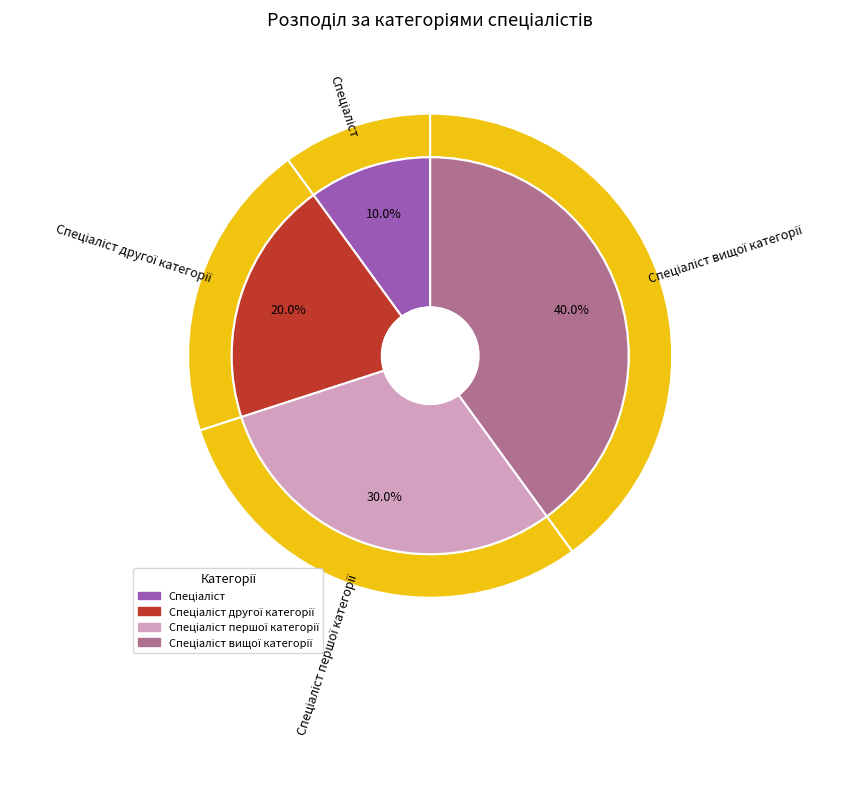

True or false: Спеціаліст першої категорії accounts for 19% of the total.

False